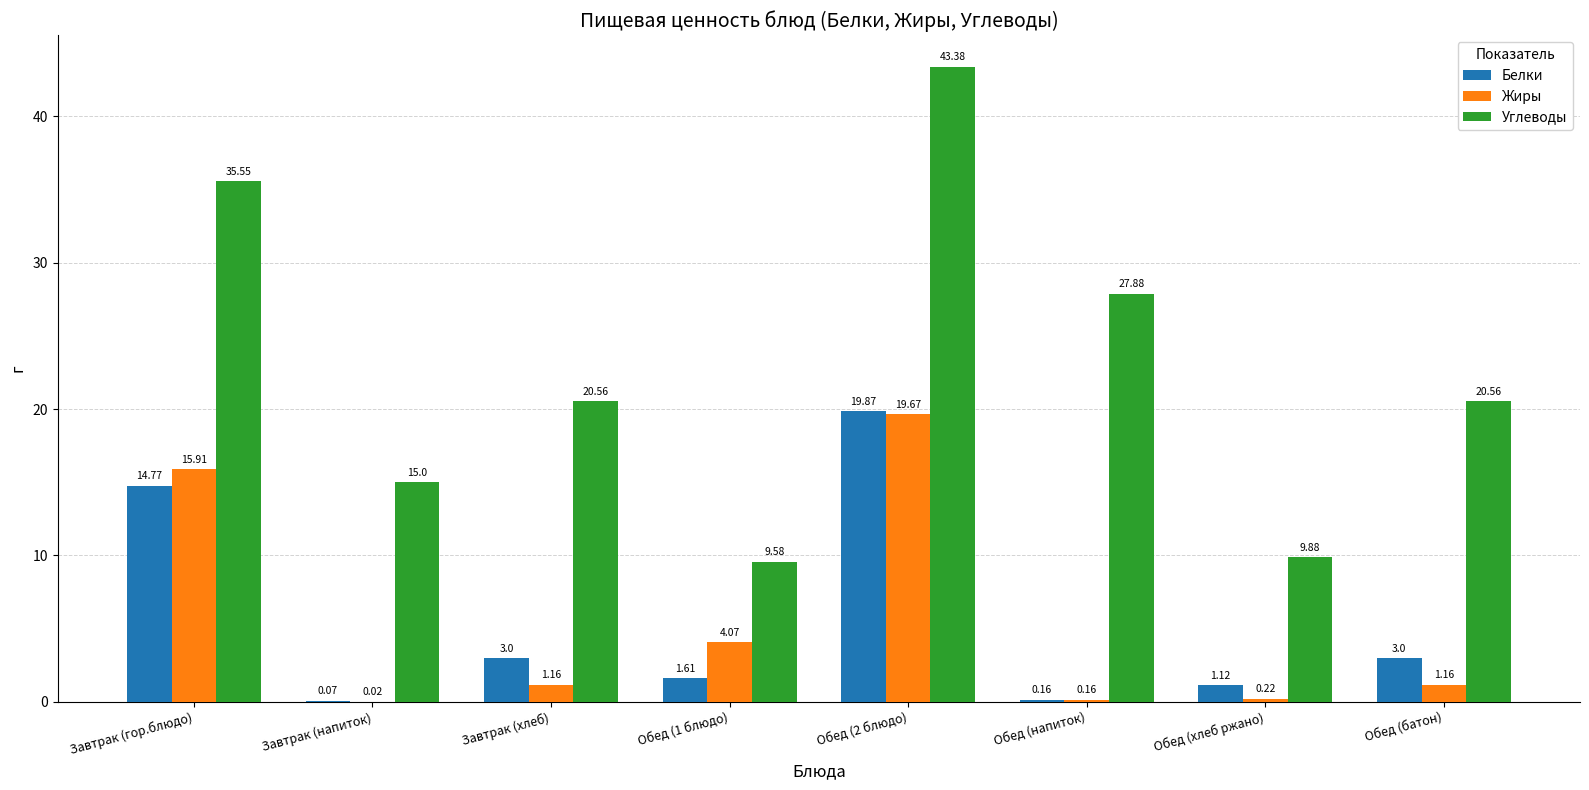

What are all the series names shown in the legend?

Белки, Жиры, Углеводы